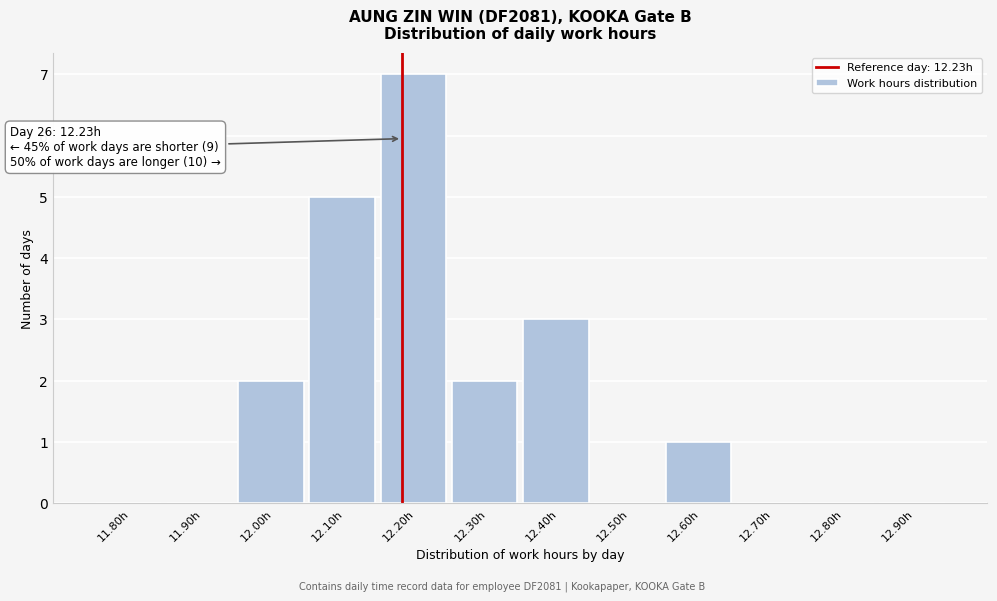

Reading left to right, list all the values displayed in this chart.

11.80h=0	11.90h=0	12.00h=2	12.10h=5	12.20h=7	12.30h=2	12.40h=3	12.50h=0	12.60h=1	12.70h=0	12.80h=0	12.90h=0